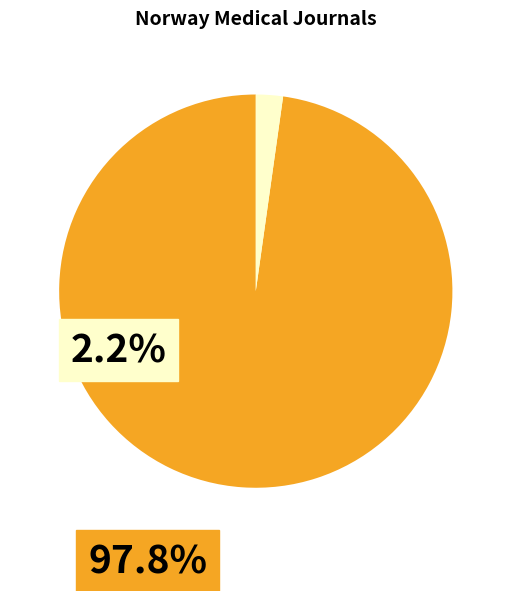

Does any single category account for the majority?

Yes